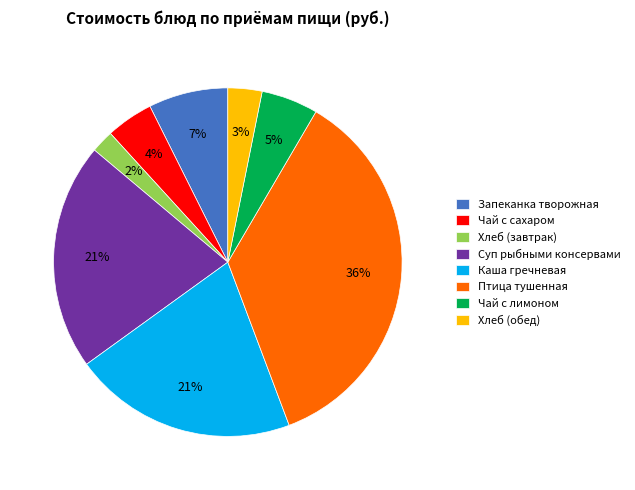

To the nearest percent, what percentage of the pie is Птица тушенная?

36%